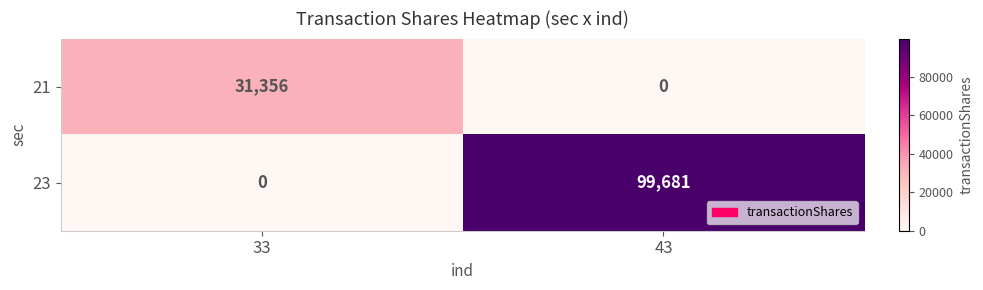

What is the difference between the highest and lowest values at 43?

99681